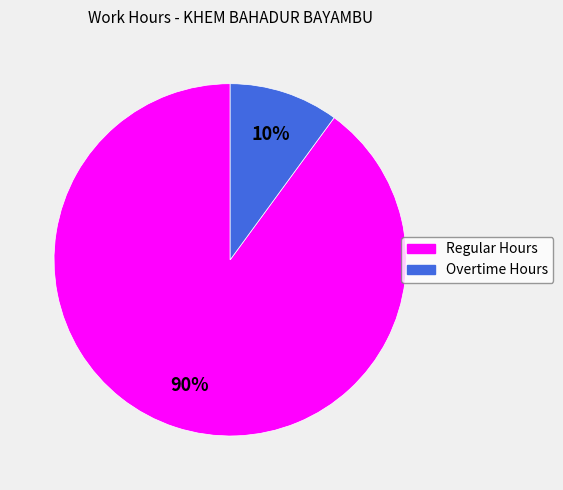

Count the number of slices in the pie.

2